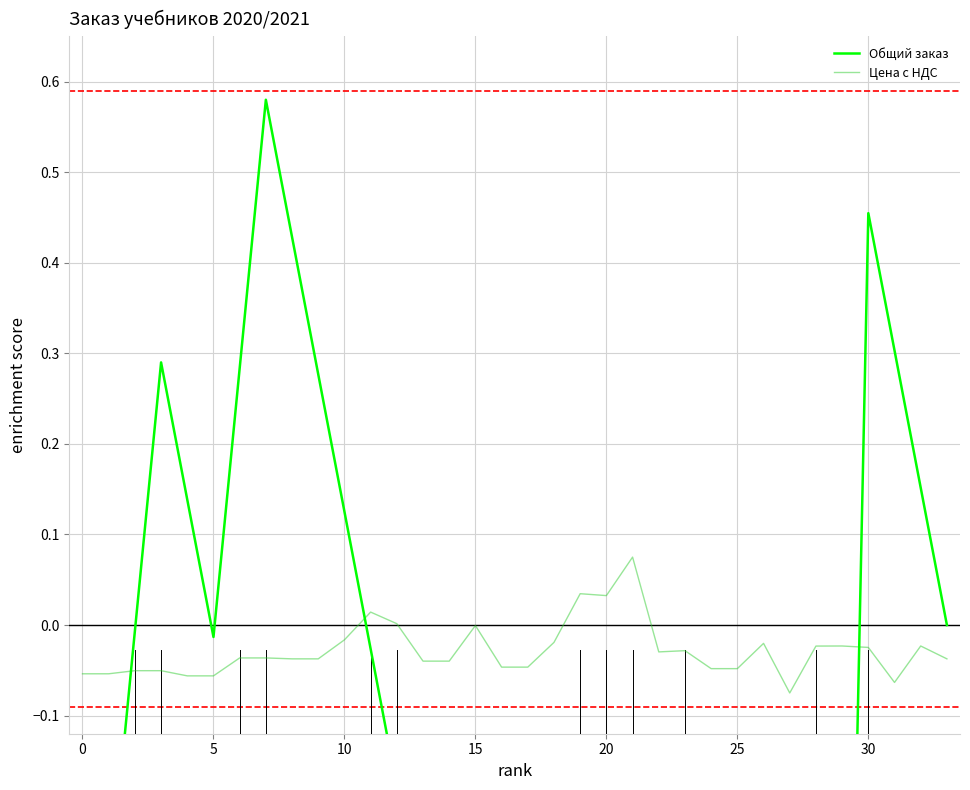

At how many categories does at least one series exceed 0?

15